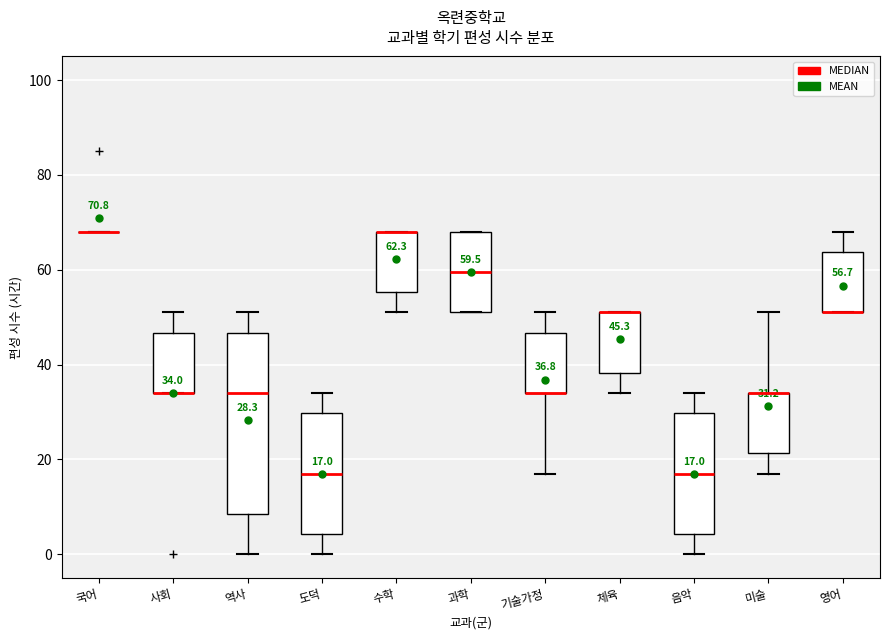

Comparing the boxes themselves (not the whiskers), which one is the tallest?

역사